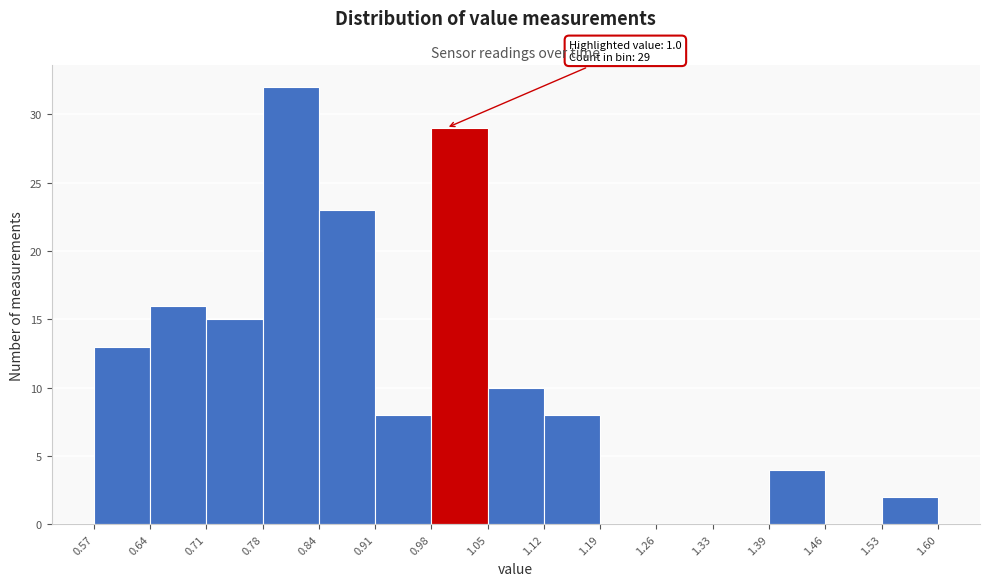

Which range on the x-axis has the tallest bar?

0.78 to 0.84